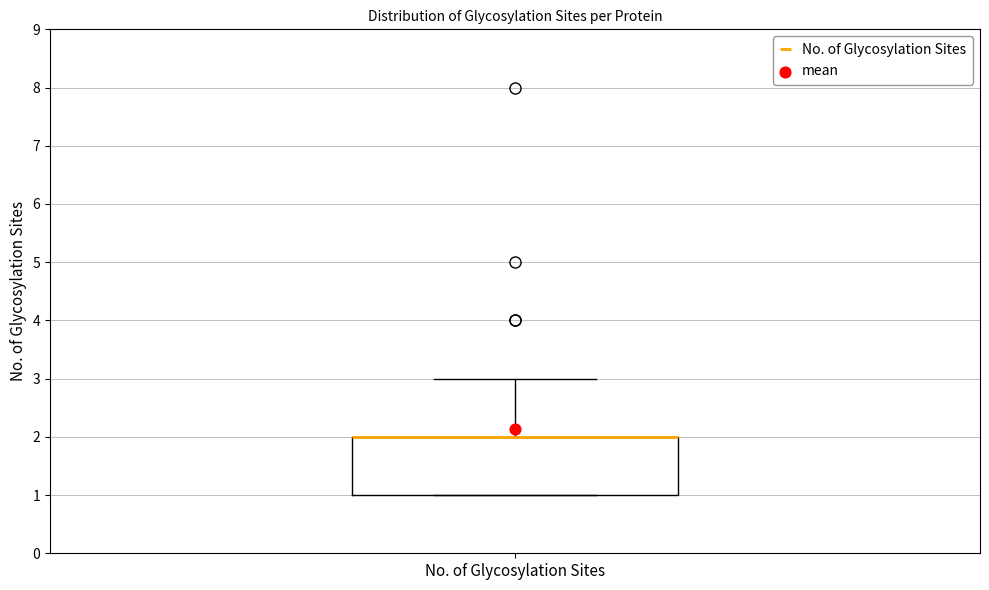

Transcribe this box plot: give where the median line is, the range the box spans, and where the two whiskers end, as read against the y-axis. The values are not printed on the chart, so give them approximately, as read against the axis.

median 2 (drawn on the box's upper edge), box 1 to 2, whiskers 1 to 3